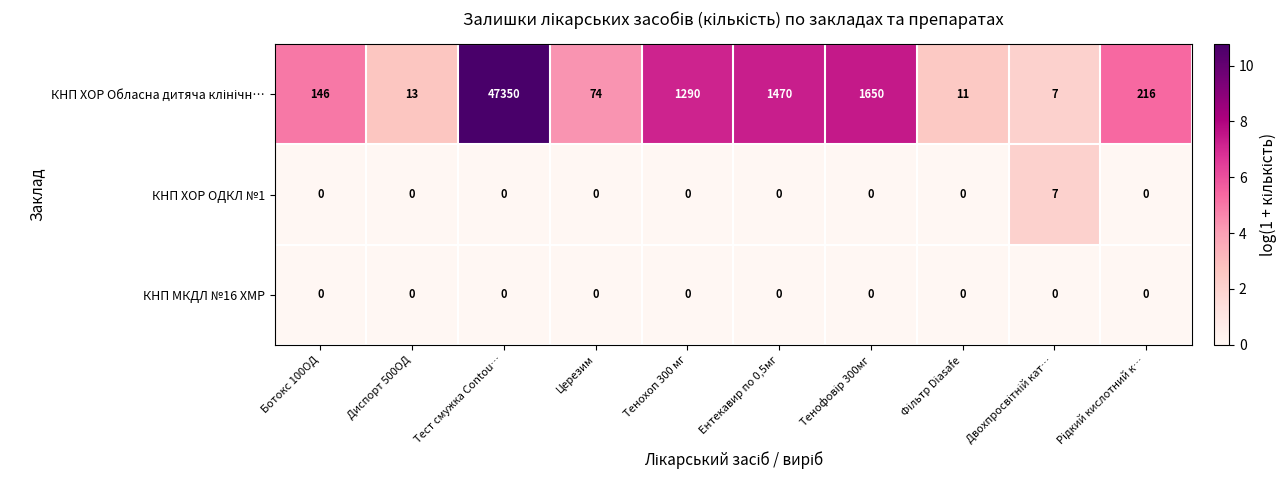

What is the spread (max minus min) of values at Ентекавир по 0,5мг?

1470